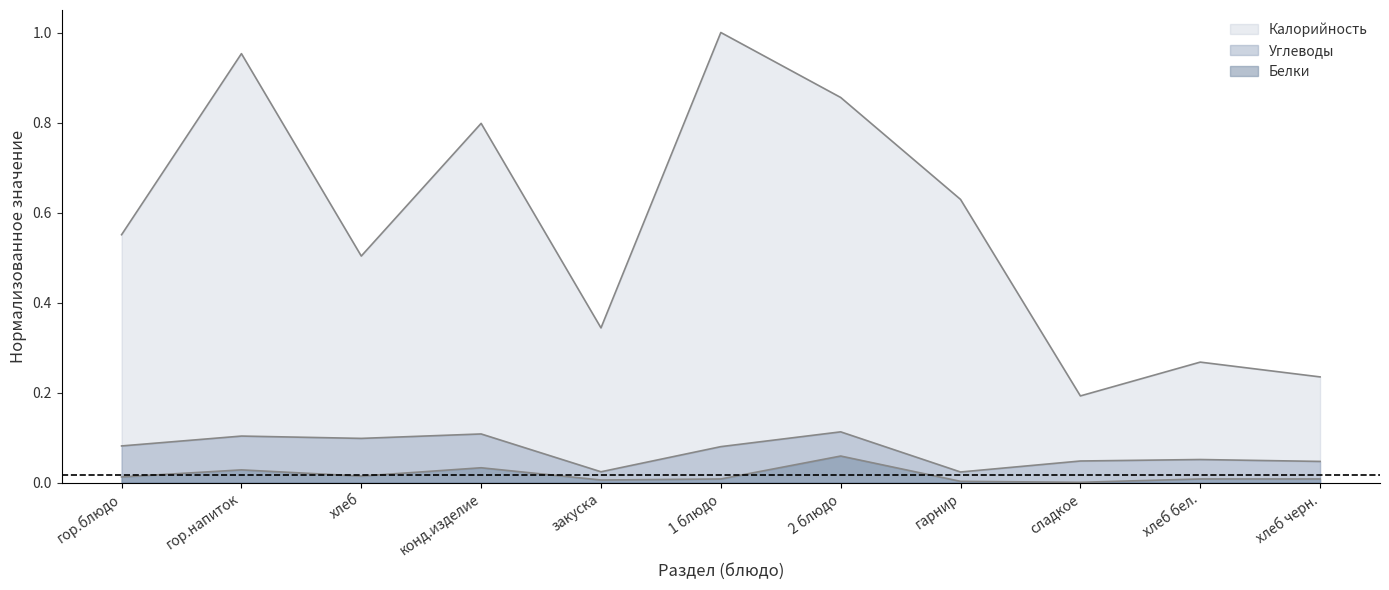

What are all the series names shown in the legend?

Калорийность, Белки, Углеводы